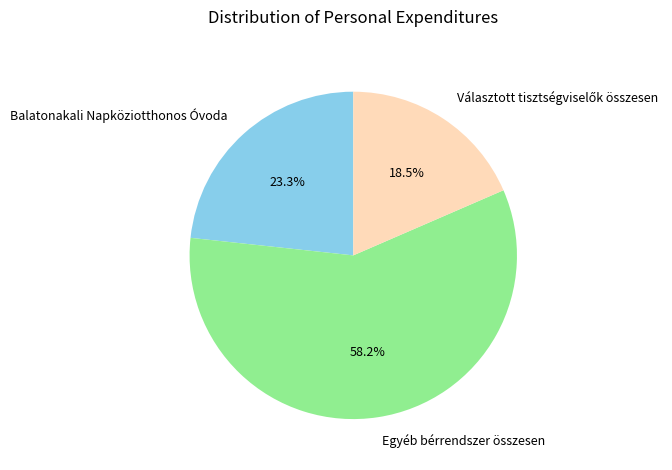

What percentage is NOT represented by Balatonakali Napköziotthonos Óvoda?

76.7%